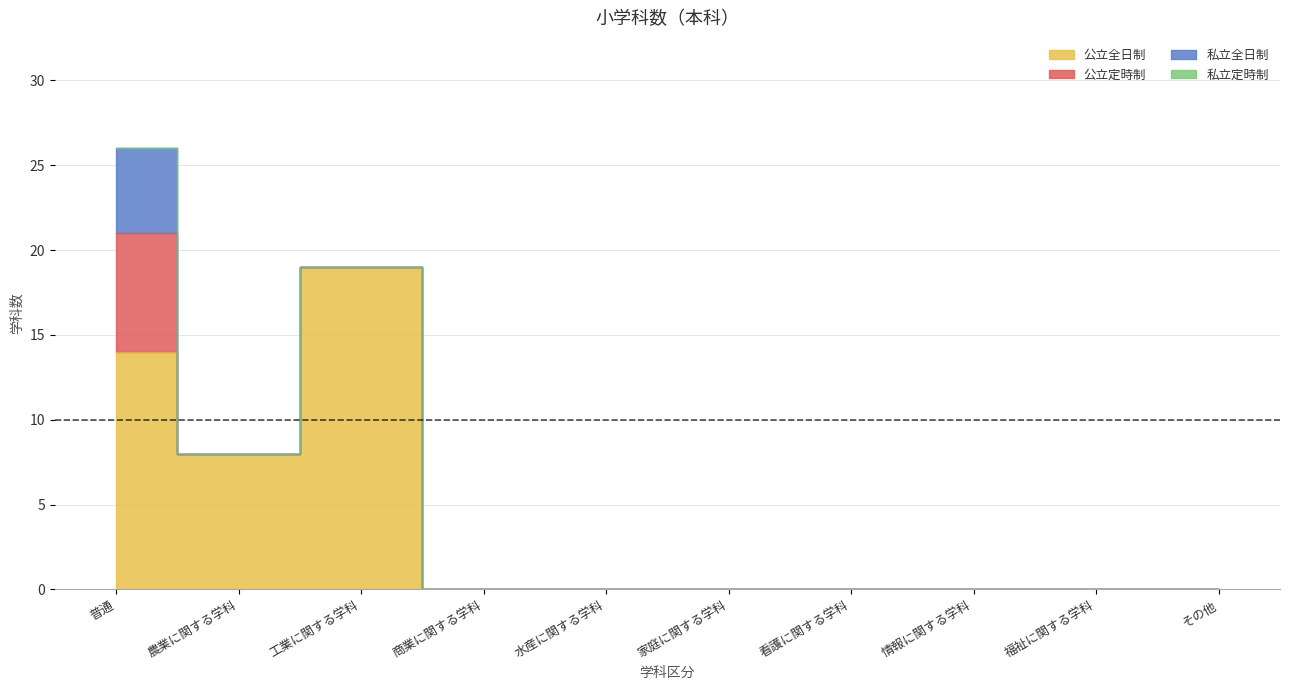

What is the average value of the 公立定時制 series?

1